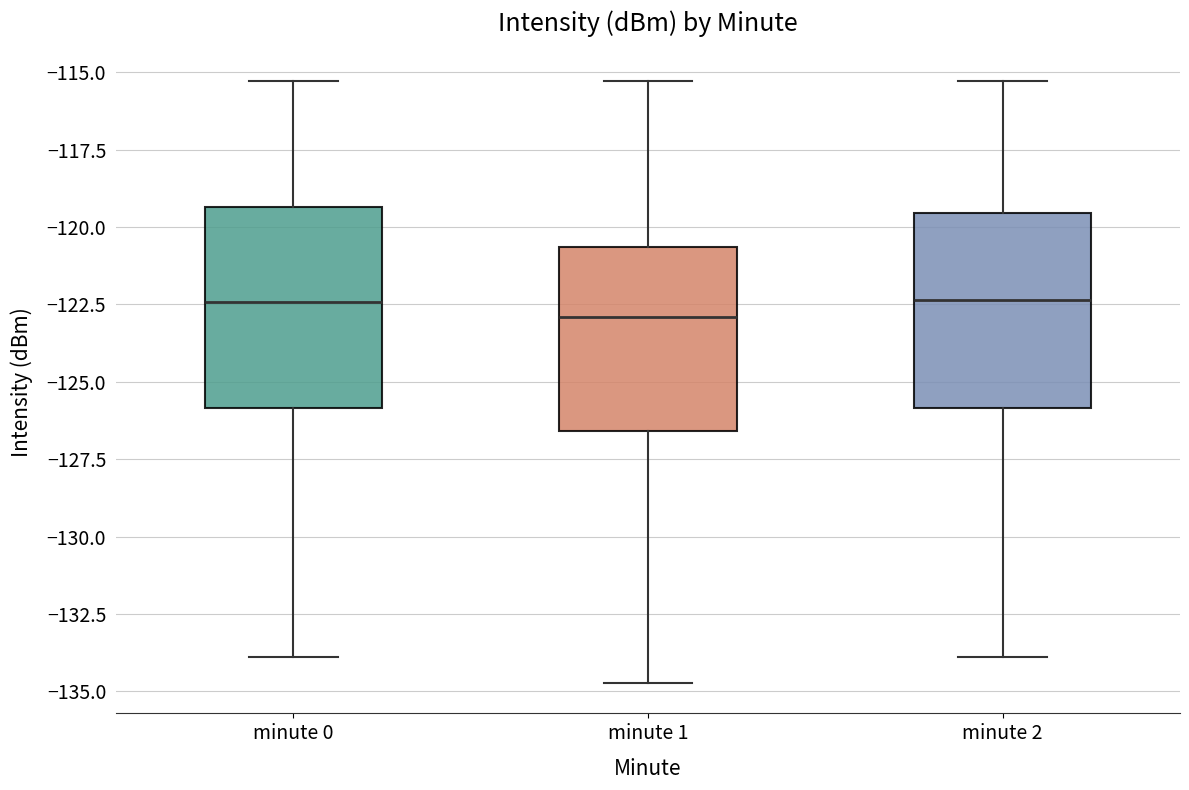

Where does the median line of the box for minute 2 sit on the y-axis? The values are not printed on the chart, so give them approximately, as read against the axis.

-122.5